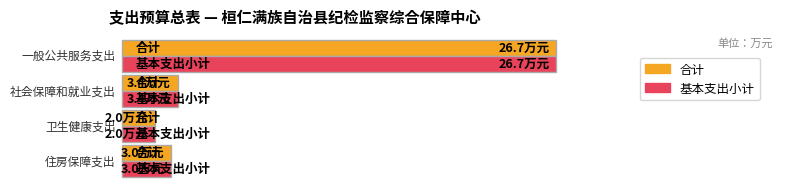

The value of 合计 at 住房保障支出 is 3.0. True or false?

True